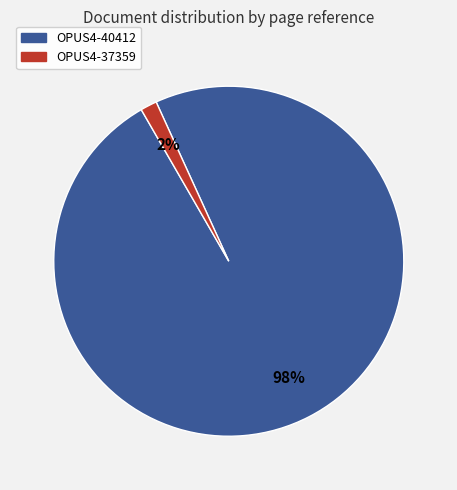

How many slices are in this pie chart?

2